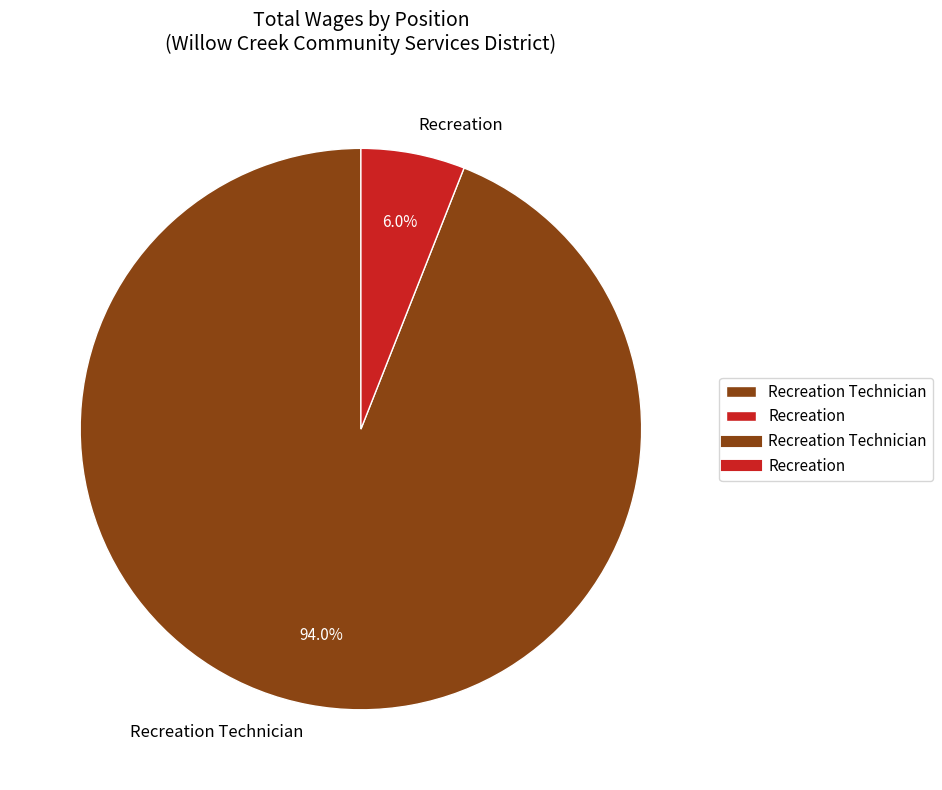

To the nearest percent, what is the difference between the largest and smallest slice percentages?

88%